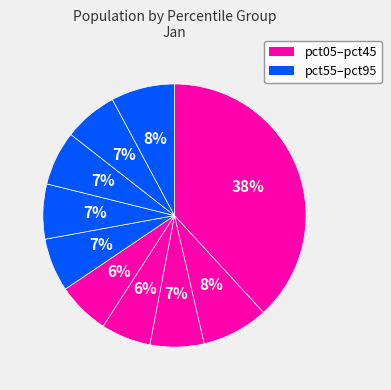

Rank the categories by value from lowest to highest.

pct35, pct45, pct55, pct85, pct25, pct75, pct65, pct95, pct15, pct05